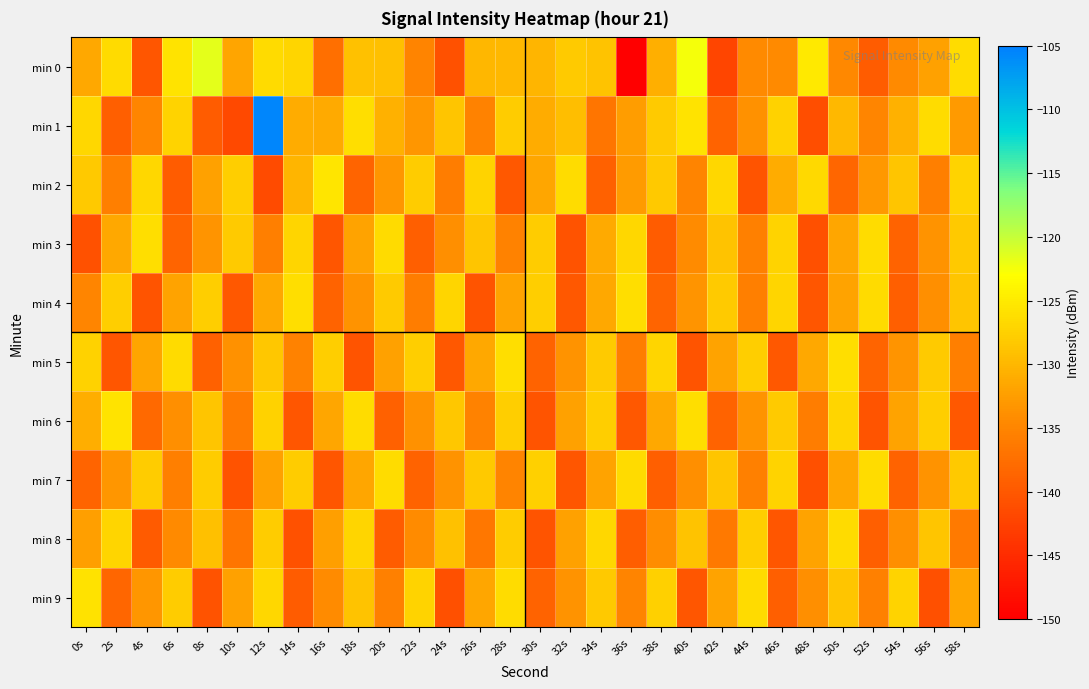

Which series has the widest spread of values?

min 1